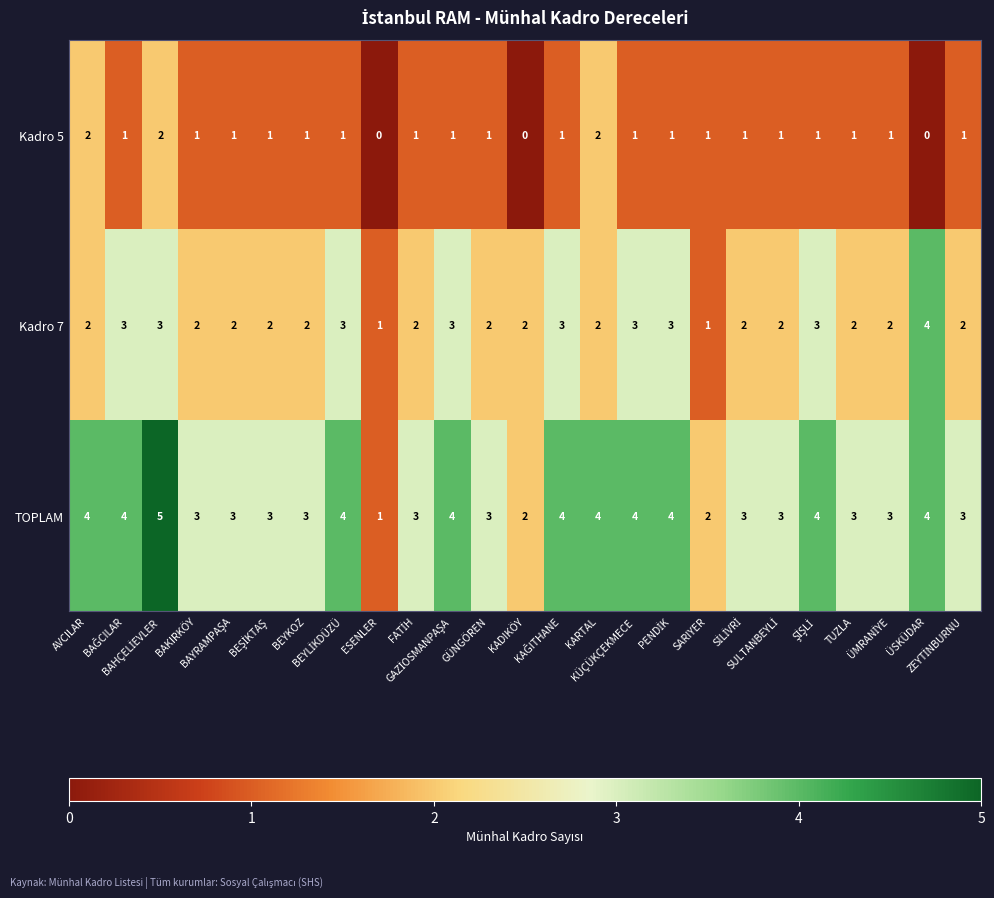

Count the Kadro 5 values in the range 1 to 2.

22